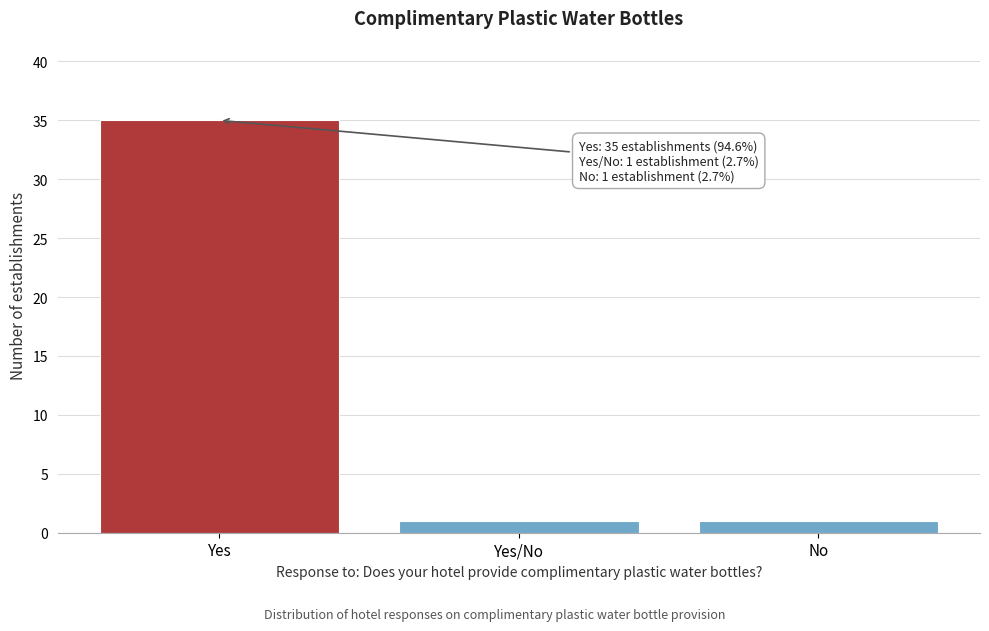

Reading right to left, list all the values displayed in this chart.

1	1	35